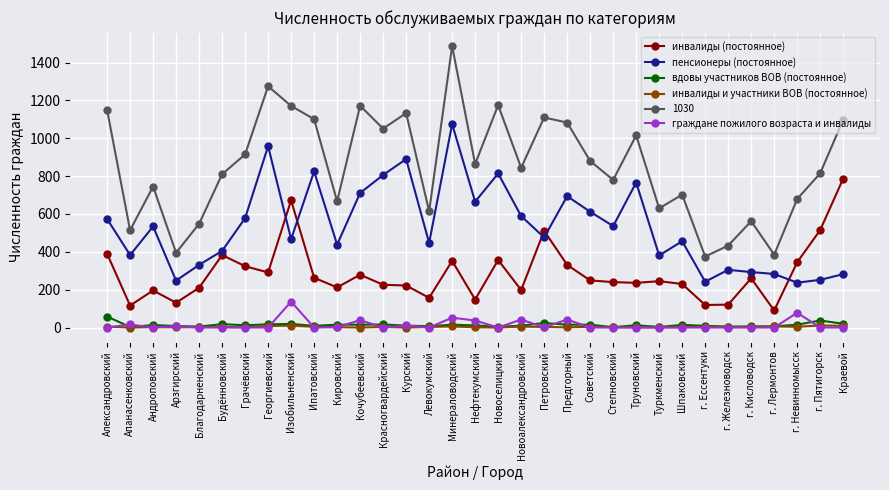

At which category does 1030 reach its first local valley?

Апанасенковский